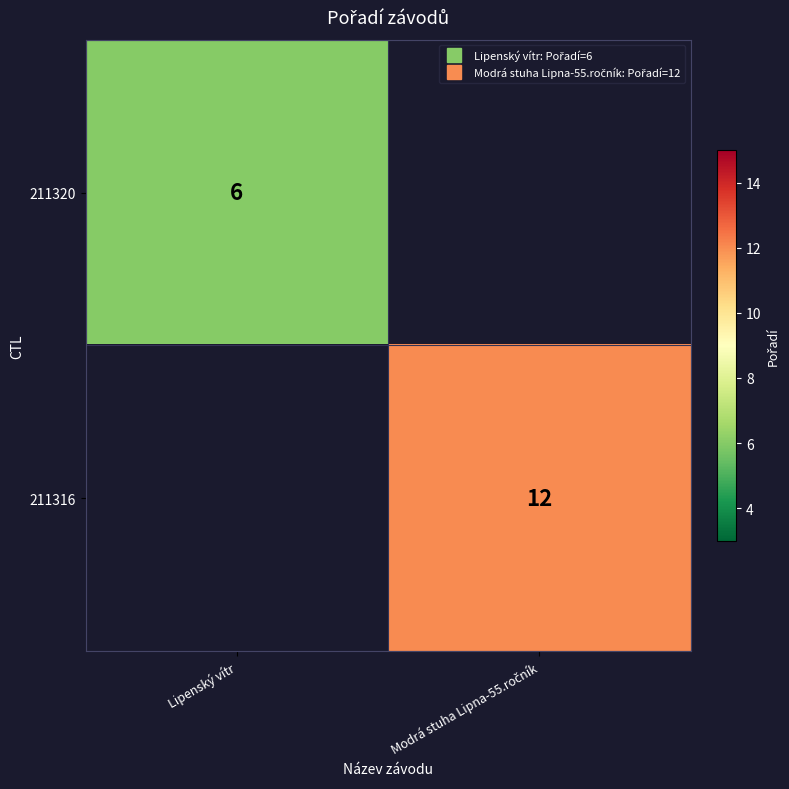

Is it true that 211320 equals 6.0 at Lipenský vítr?

True